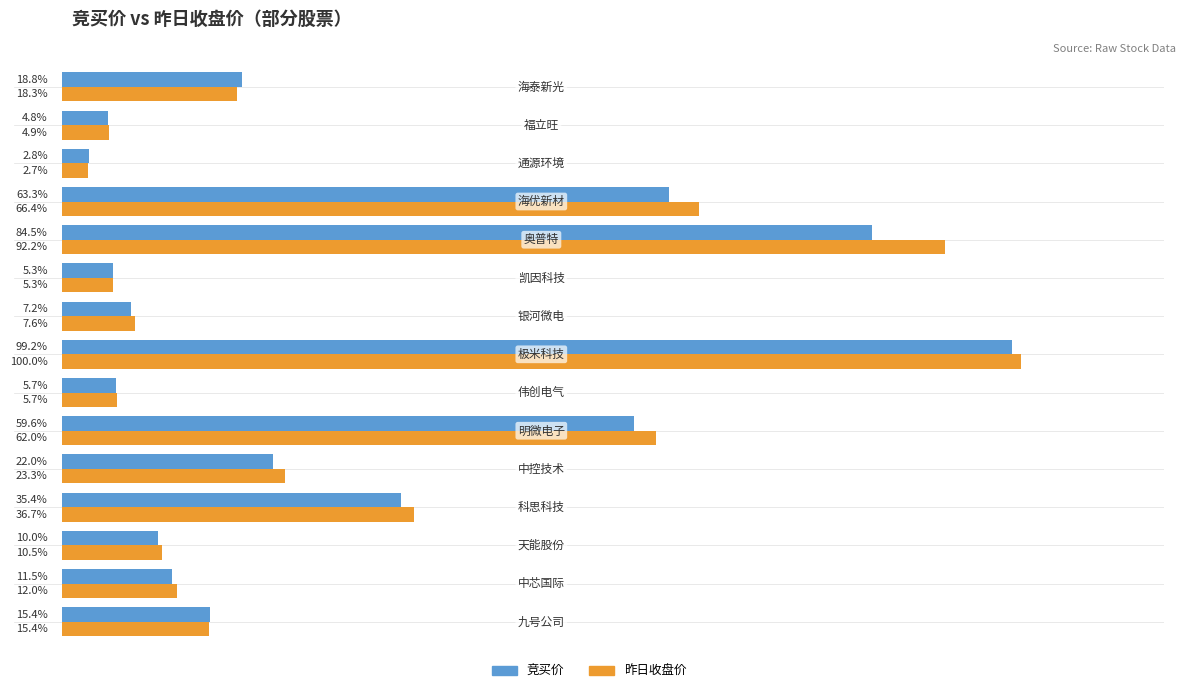

Rank the series by their maximum value, from lowest to highest.

竞买价, 昨日收盘价